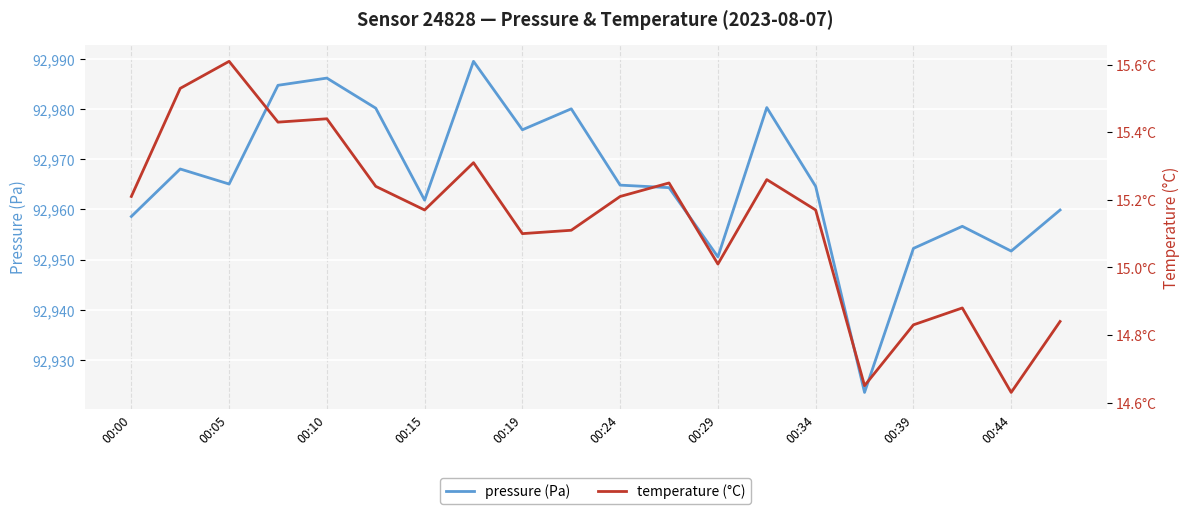

Which series changed the most between 00:19 and 00:44?

pressure